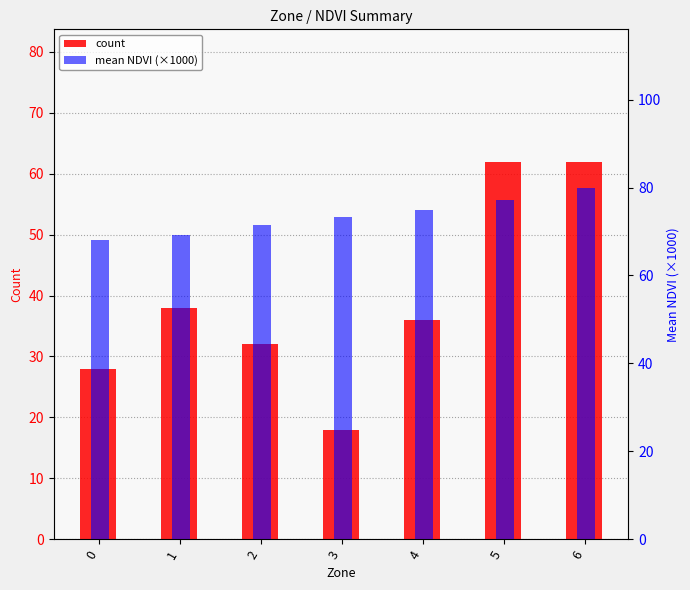

Is it true that mean NDVI (×1000) equals 77.2 at 5?

True